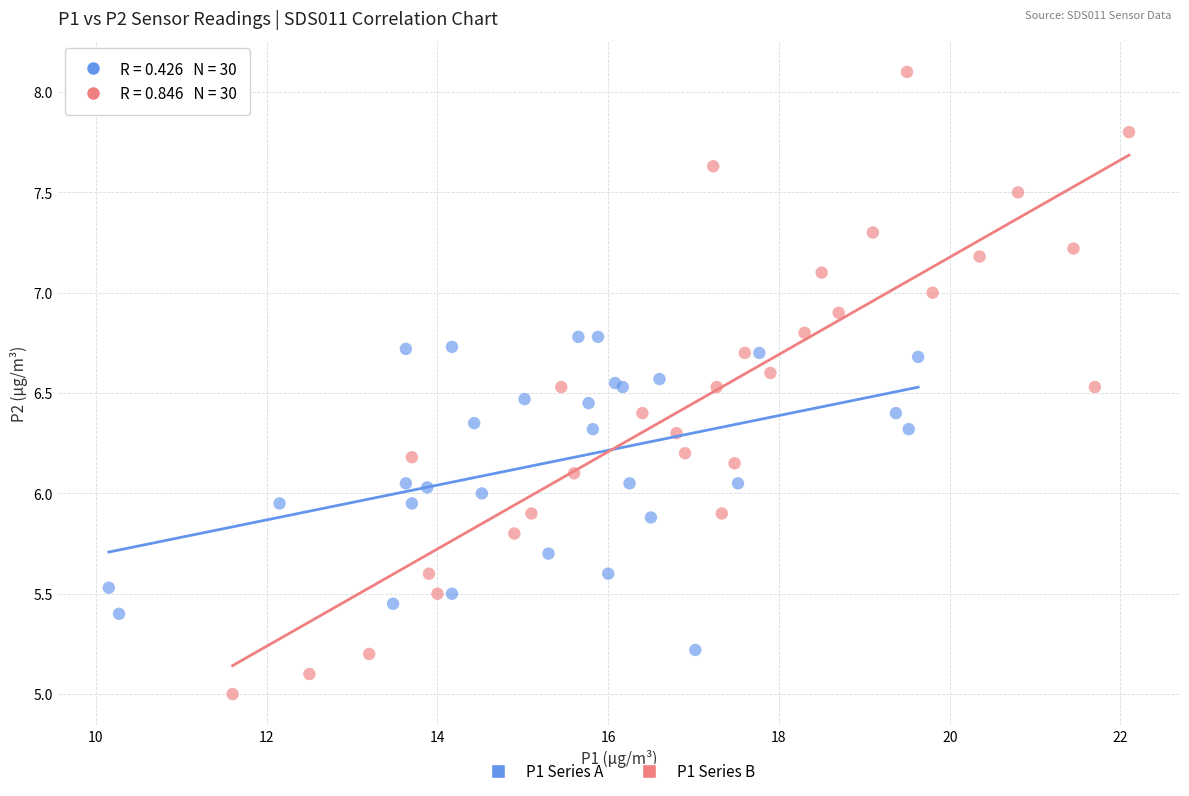

Which series contains the lowest Y value?

P1 Series B